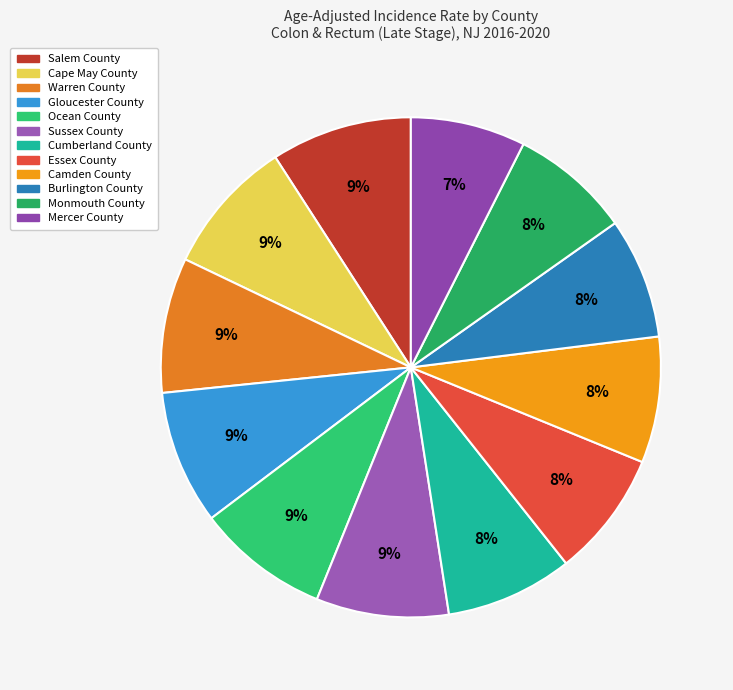

Which slice is the largest?

Salem County